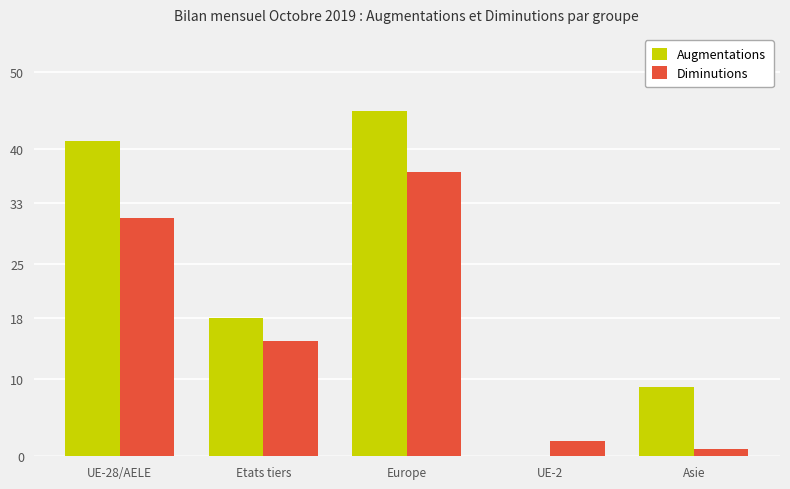

At which label does Diminutions reach its peak?

Europe